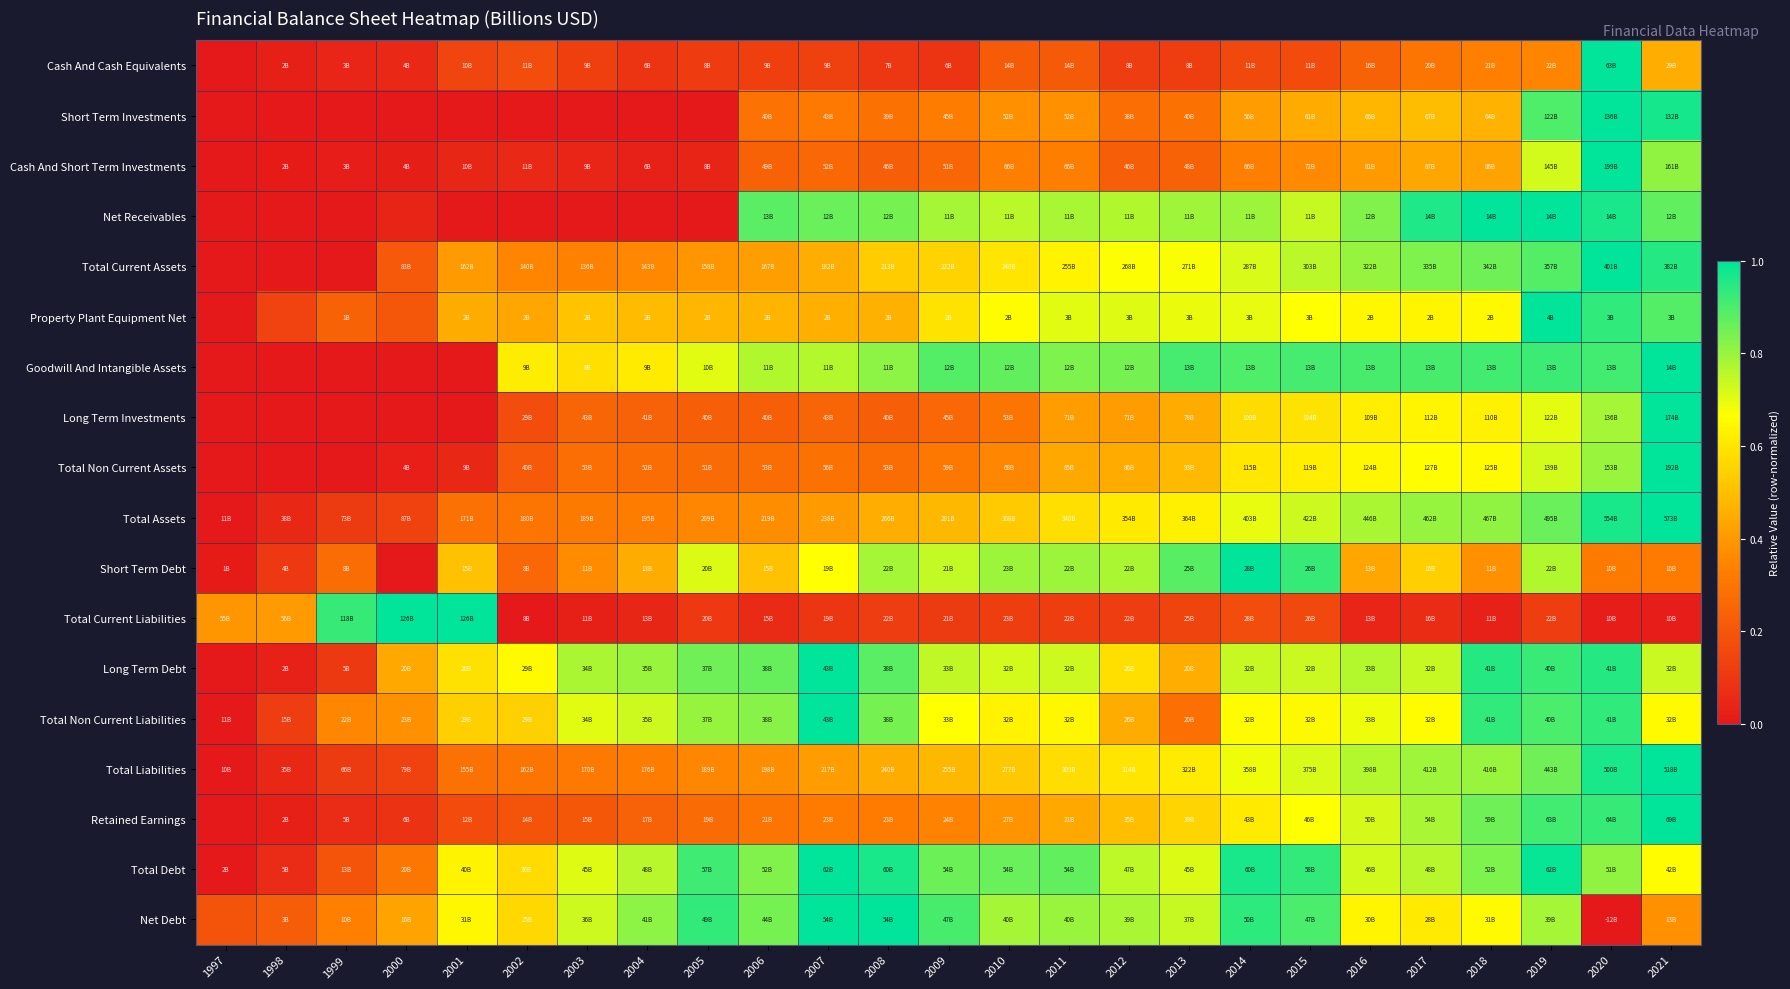

Reading left to right, list all the values displayed in this chart.

Cash And Cash Equivalents: 1997=0.0	1998=0.0	1999=0.0	2000=0.1	2001=0.1	2002=0.2	2003=0.1	2004=0.1	2005=0.1	2006=0.1	2007=0.1	2008=0.1	2009=0.1	2010=0.2	2011=0.2	2012=0.1	2013=0.1	2014=0.2	2015=0.2	2016=0.2	2017=0.3	2018=0.3	2019=0.3	2020=1.0	2021=0.5
Short Term Investments: 1997=0.0	1998=0.0	1999=0.0	2000=0.0	2001=0.0	2002=0.0	2003=0.0	2004=0.0	2005=0.0	2006=0.3	2007=0.3	2008=0.3	2009=0.3	2010=0.4	2011=0.4	2012=0.3	2013=0.3	2014=0.4	2015=0.4	2016=0.5	2017=0.5	2018=0.5	2019=0.9	2020=1.0	2021=1.0
Cash And Short Term Investments: 1997=0.0	1998=0.0	1999=0.0	2000=0.0	2001=0.0	2002=0.1	2003=0.0	2004=0.0	2005=0.0	2006=0.2	2007=0.3	2008=0.2	2009=0.3	2010=0.3	2011=0.3	2012=0.2	2013=0.2	2014=0.3	2015=0.4	2016=0.4	2017=0.4	2018=0.4	2019=0.7	2020=1.0	2021=0.8
Net Receivables: 1997=0.0	1998=0.0	1999=0.0	2000=0.0	2001=0.0	2002=0.0	2003=0.0	2004=0.0	2005=0.0	2006=0.9	2007=0.9	2008=0.8	2009=0.8	2010=0.8	2011=0.8	2012=0.8	2013=0.8	2014=0.8	2015=0.7	2016=0.8	2017=1.0	2018=1.0	2019=1.0	2020=1.0	2021=0.9
Total Current Assets: 1997=0.0	1998=0.0	1999=0.0	2000=0.2	2001=0.4	2002=0.3	2003=0.3	2004=0.4	2005=0.4	2006=0.4	2007=0.5	2008=0.5	2009=0.6	2010=0.6	2011=0.6	2012=0.7	2013=0.7	2014=0.7	2015=0.8	2016=0.8	2017=0.8	2018=0.9	2019=0.9	2020=1.0	2021=1.0
Property Plant Equipment Net: 1997=0.0	1998=0.1	1999=0.2	2000=0.2	2001=0.4	2002=0.4	2003=0.5	2004=0.5	2005=0.5	2006=0.5	2007=0.5	2008=0.5	2009=0.6	2010=0.7	2011=0.7	2012=0.7	2013=0.7	2014=0.7	2015=0.7	2016=0.6	2017=0.6	2018=0.7	2019=1.0	2020=0.9	2021=0.9
Goodwill And Intangible Assets: 1997=0.0	1998=0.0	1999=0.0	2000=0.0	2001=0.0	2002=0.6	2003=0.6	2004=0.6	2005=0.7	2006=0.8	2007=0.8	2008=0.8	2009=0.9	2010=0.9	2011=0.8	2012=0.8	2013=0.9	2014=0.9	2015=0.9	2016=0.9	2017=0.9	2018=0.9	2019=0.9	2020=0.9	2021=1.0
Long Term Investments: 1997=0.0	1998=0.0	1999=0.0	2000=0.0	2001=0.0	2002=0.2	2003=0.2	2004=0.2	2005=0.2	2006=0.2	2007=0.2	2008=0.2	2009=0.3	2010=0.3	2011=0.4	2012=0.4	2013=0.4	2014=0.6	2015=0.6	2016=0.6	2017=0.6	2018=0.6	2019=0.7	2020=0.8	2021=1.0
Total Non Current Assets: 1997=0.0	1998=0.0	1999=0.0	2000=0.0	2001=0.0	2002=0.2	2003=0.3	2004=0.3	2005=0.3	2006=0.3	2007=0.3	2008=0.3	2009=0.3	2010=0.4	2011=0.4	2012=0.4	2013=0.5	2014=0.6	2015=0.6	2016=0.6	2017=0.7	2018=0.7	2019=0.7	2020=0.8	2021=1.0
Total Assets: 1997=0.0	1998=0.0	1999=0.1	2000=0.1	2001=0.3	2002=0.3	2003=0.3	2004=0.3	2005=0.4	2006=0.4	2007=0.4	2008=0.5	2009=0.5	2010=0.5	2011=0.6	2012=0.6	2013=0.6	2014=0.7	2015=0.7	2016=0.8	2017=0.8	2018=0.8	2019=0.9	2020=1.0	2021=1.0
Short Term Debt: 1997=0.0	1998=0.1	1999=0.3	2000=0.0	2001=0.5	2002=0.3	2003=0.4	2004=0.4	2005=0.7	2006=0.5	2007=0.7	2008=0.8	2009=0.7	2010=0.8	2011=0.8	2012=0.8	2013=0.9	2014=1.0	2015=0.9	2016=0.4	2017=0.5	2018=0.4	2019=0.8	2020=0.3	2021=0.3
Total Current Liabilities: 1997=0.4	1998=0.4	1999=0.9	2000=1.0	2001=1.0	2002=0.0	2003=0.0	2004=0.0	2005=0.1	2006=0.1	2007=0.1	2008=0.1	2009=0.1	2010=0.1	2011=0.1	2012=0.1	2013=0.1	2014=0.2	2015=0.2	2016=0.0	2017=0.1	2018=0.0	2019=0.1	2020=0.0	2021=0.0
Long Term Debt: 1997=0.0	1998=0.0	1999=0.1	2000=0.4	2001=0.6	2002=0.7	2003=0.8	2004=0.8	2005=0.9	2006=0.9	2007=1.0	2008=0.9	2009=0.7	2010=0.7	2011=0.7	2012=0.6	2013=0.5	2014=0.7	2015=0.7	2016=0.8	2017=0.7	2018=1.0	2019=0.9	2020=1.0	2021=0.7
Total Non Current Liabilities: 1997=0.0	1998=0.1	1999=0.4	2000=0.4	2001=0.5	2002=0.5	2003=0.7	2004=0.7	2005=0.8	2006=0.8	2007=1.0	2008=0.8	2009=0.7	2010=0.6	2011=0.6	2012=0.5	2013=0.3	2014=0.7	2015=0.7	2016=0.7	2017=0.7	2018=0.9	2019=0.9	2020=0.9	2021=0.7
Total Liabilities: 1997=0.0	1998=0.0	1999=0.1	2000=0.1	2001=0.3	2002=0.3	2003=0.3	2004=0.3	2005=0.4	2006=0.4	2007=0.4	2008=0.5	2009=0.5	2010=0.5	2011=0.6	2012=0.6	2013=0.6	2014=0.7	2015=0.7	2016=0.8	2017=0.8	2018=0.8	2019=0.9	2020=1.0	2021=1.0
Retained Earnings: 1997=0.0	1998=0.0	1999=0.1	2000=0.1	2001=0.2	2002=0.2	2003=0.2	2004=0.2	2005=0.3	2006=0.3	2007=0.3	2008=0.3	2009=0.3	2010=0.4	2011=0.4	2012=0.5	2013=0.6	2014=0.6	2015=0.7	2016=0.7	2017=0.8	2018=0.9	2019=0.9	2020=0.9	2021=1.0
Total Debt: 1997=0.0	1998=0.1	1999=0.2	2000=0.3	2001=0.6	2002=0.6	2003=0.7	2004=0.8	2005=0.9	2006=0.8	2007=1.0	2008=1.0	2009=0.9	2010=0.9	2011=0.9	2012=0.8	2013=0.7	2014=1.0	2015=0.9	2016=0.7	2017=0.8	2018=0.8	2019=1.0	2020=0.8	2021=0.7
Net Debt: 1997=0.2	1998=0.2	1999=0.3	2000=0.4	2001=0.6	2002=0.6	2003=0.7	2004=0.8	2005=0.9	2006=0.8	2007=1.0	2008=1.0	2009=0.9	2010=0.8	2011=0.8	2012=0.8	2013=0.7	2014=0.9	2015=0.9	2016=0.6	2017=0.6	2018=0.7	2019=0.8	2020=0.0	2021=0.4